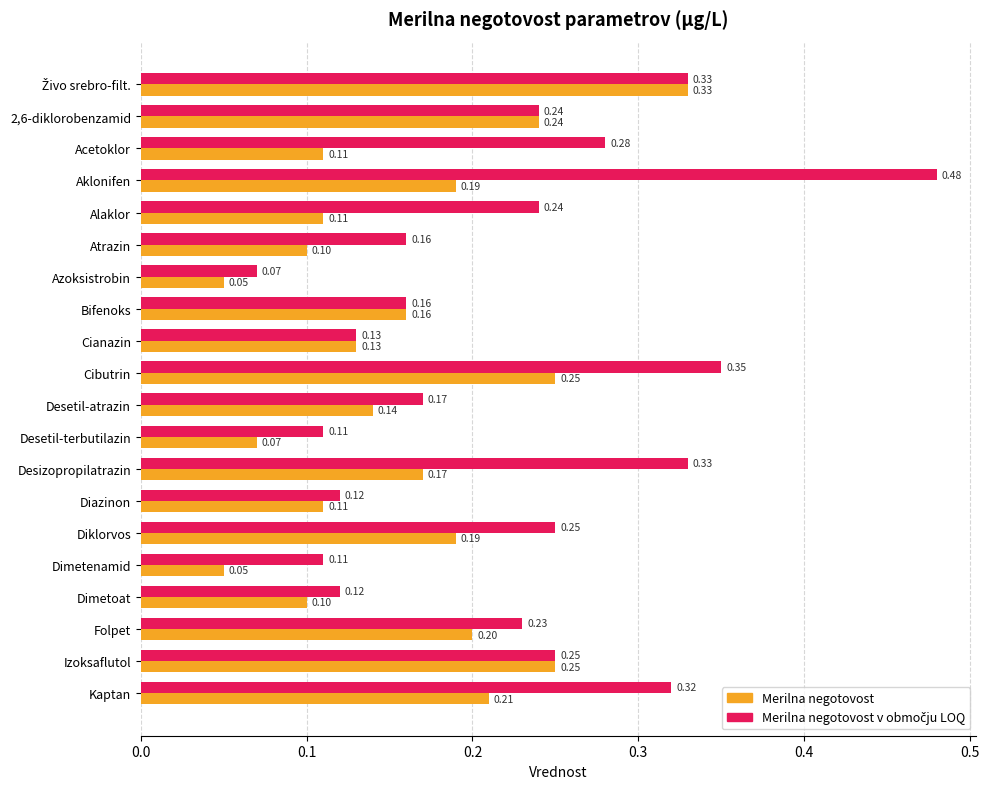

What is the sum of all Merilna negotovost values?

3.2